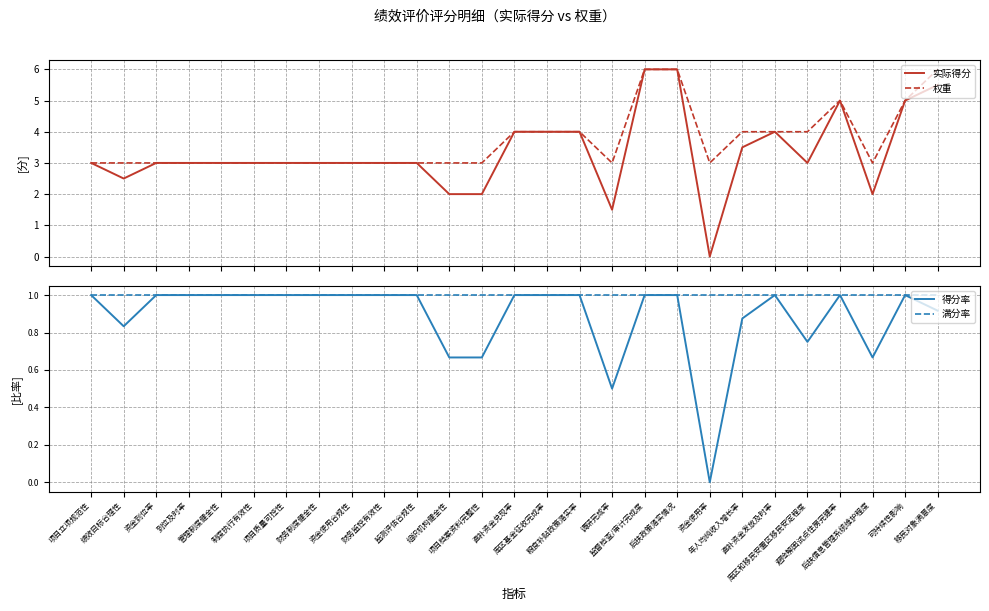

Between 财务制度健全性 and 粮食补贴政策落实率, which is larger?

粮食补贴政策落实率